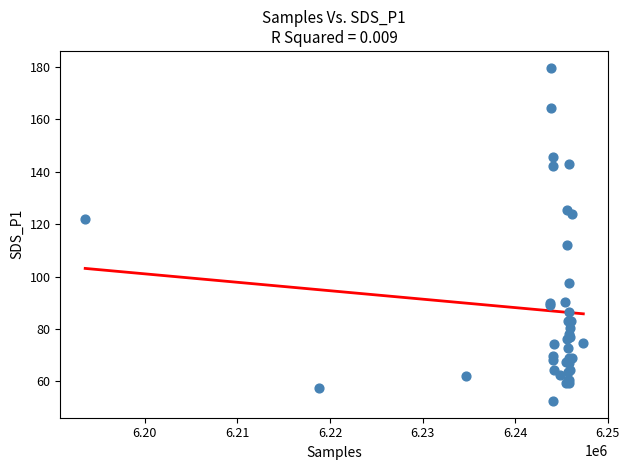

What Y value in the scatter plot is closest to 116?

111.9